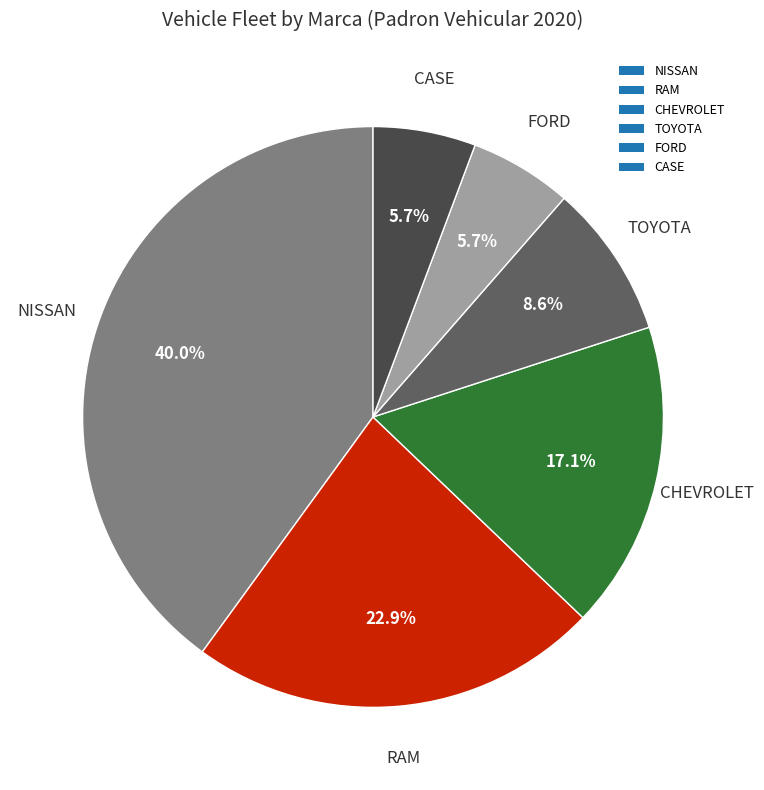

To the nearest percent, what is the difference between the largest and smallest slice percentages?

34%